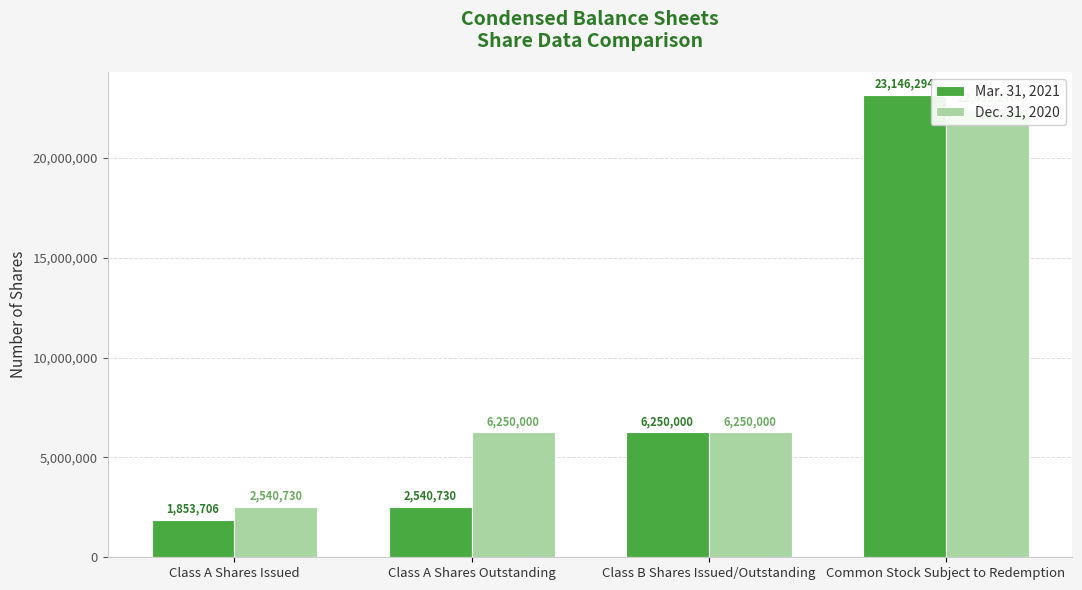

Is it true that Mar. 31, 2021 equals 1853706 at Class A Shares Issued?

True